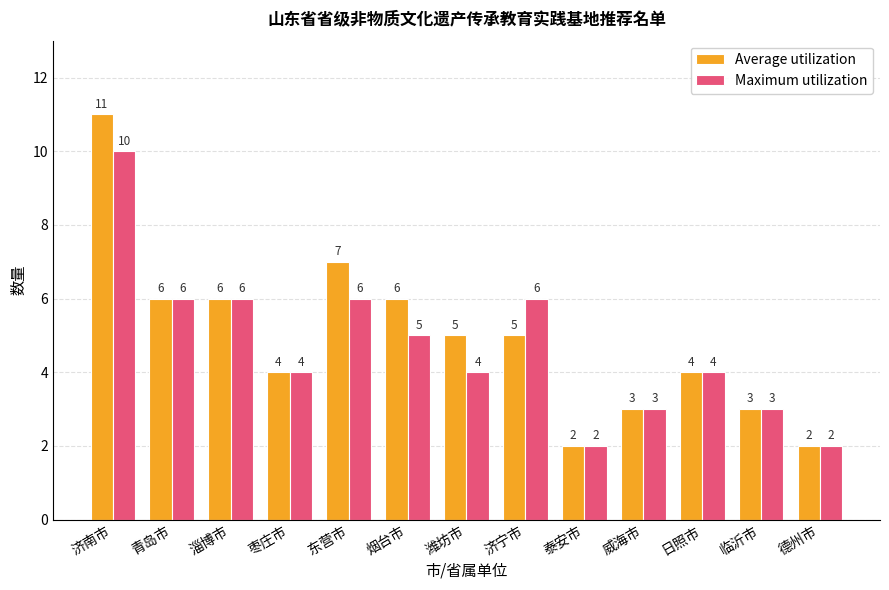

Reading left to right, what are all the values shown in this chart?

Average utilization: 11	6	6	4	7	6	5	5	2	3	4	3	2
Maximum utilization: 10	6	6	4	6	5	4	6	2	3	4	3	2